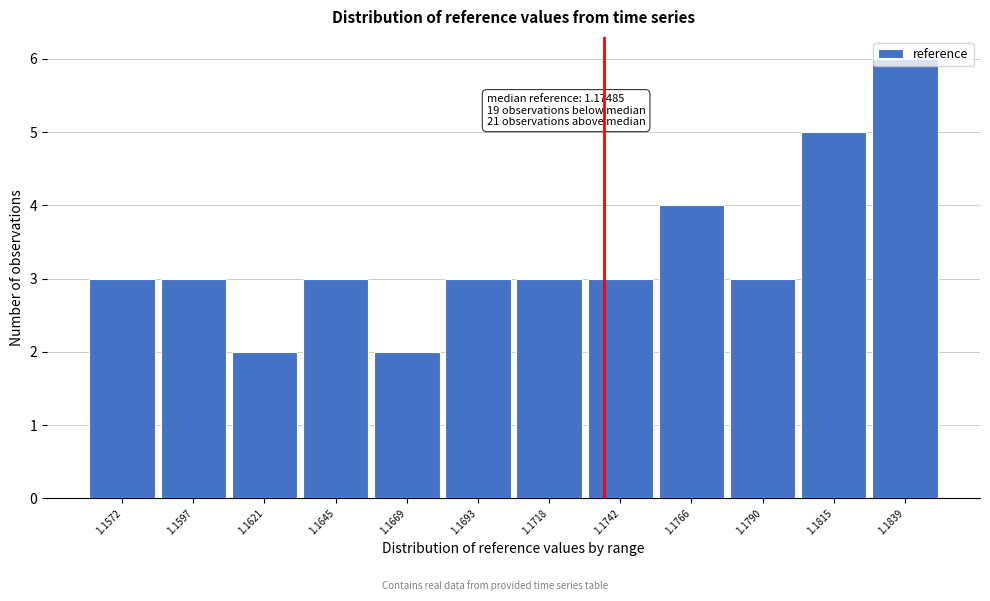

At which category does the chart reach its peak across all series?

1.1839